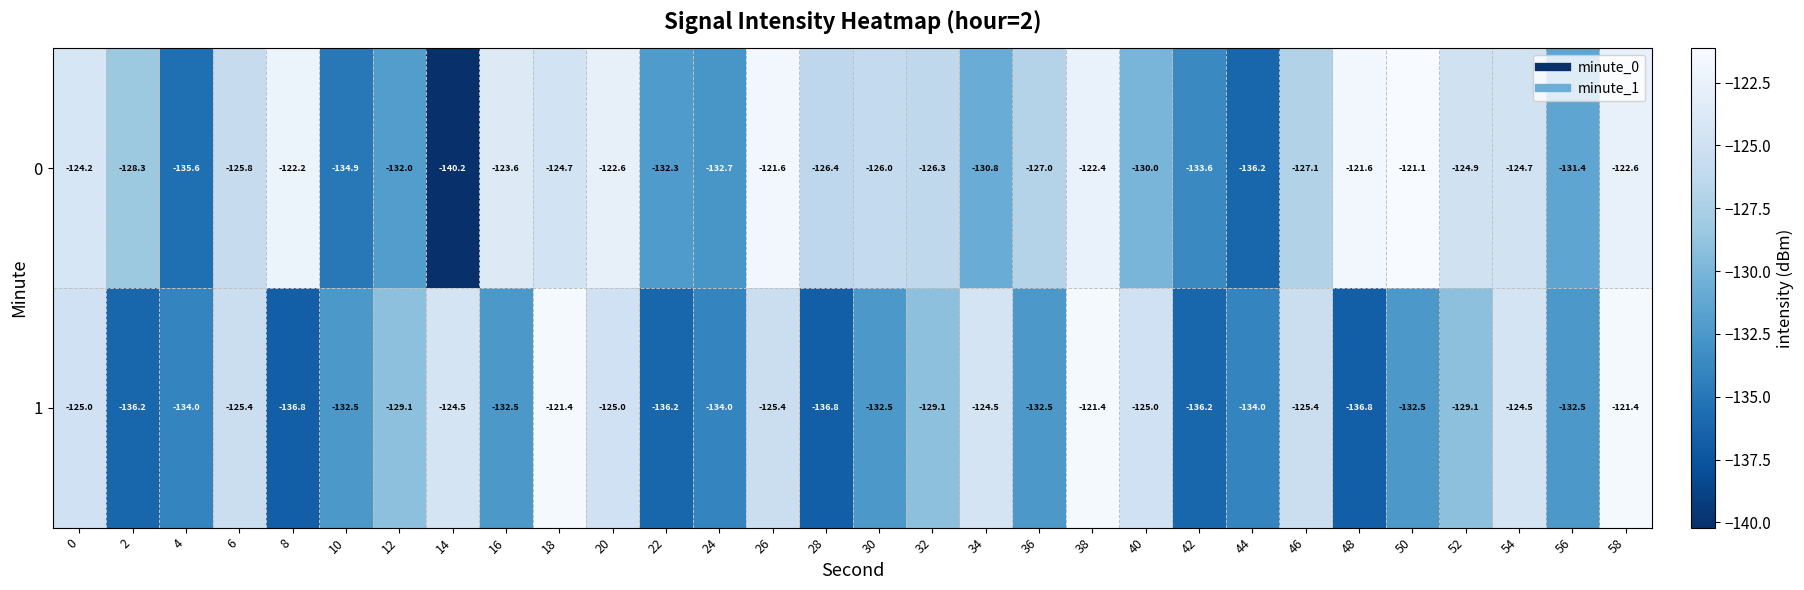

What is the average value of the 0 series?

-127.8